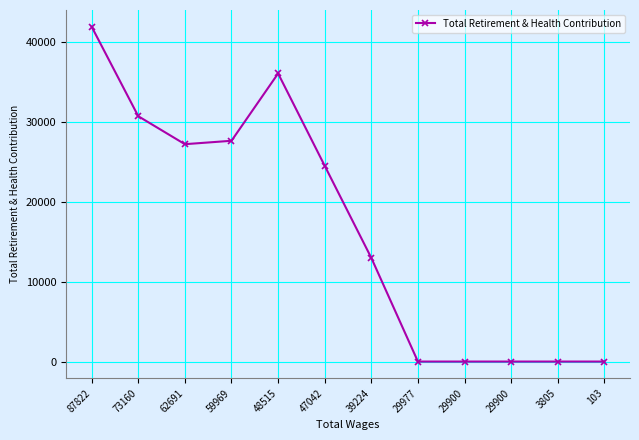

Where is the data nearest to the value 20940?

47042